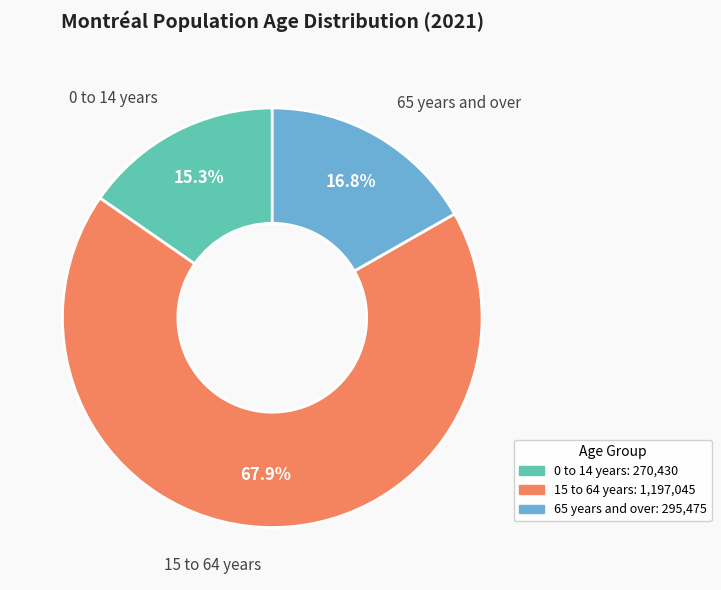

Between 65 years and over and 15 to 64 years, which is larger?

15 to 64 years